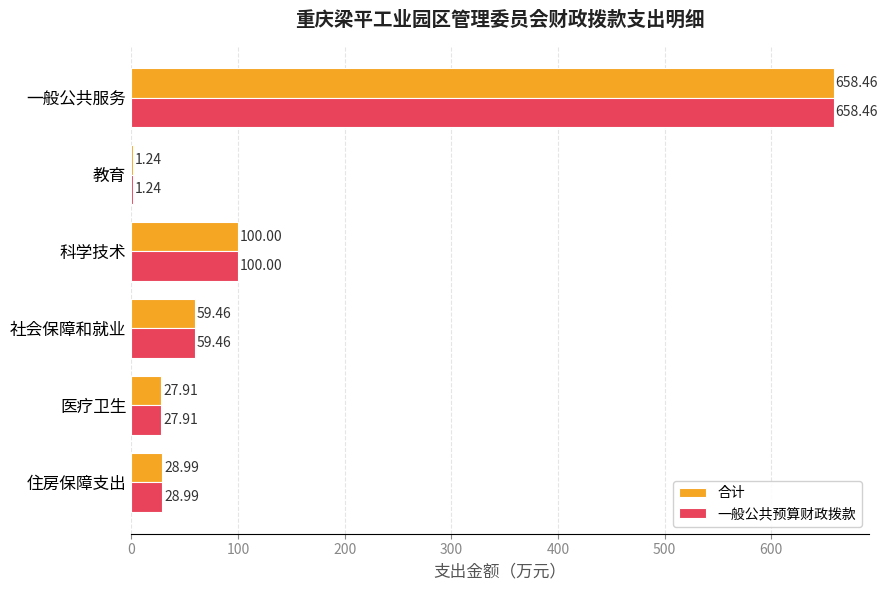

What is the average value of the 一般公共预算财政拨款 series?

146.0